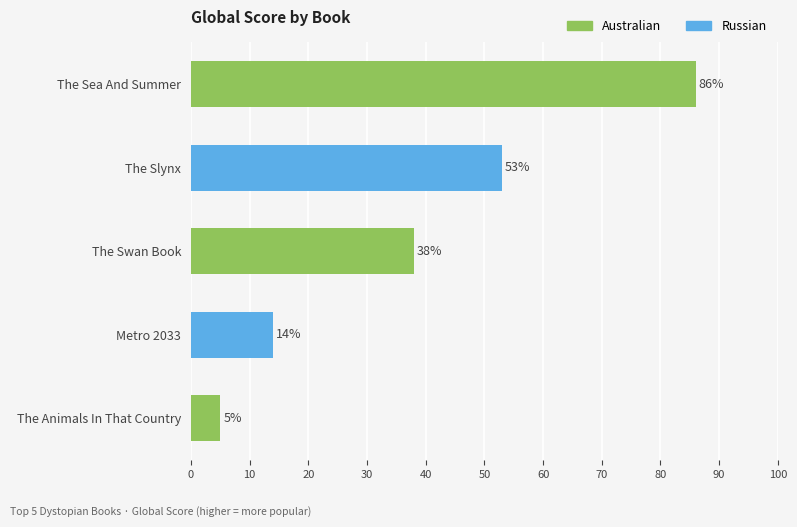

What is the label of the 4th bar from the left?

Metro 2033